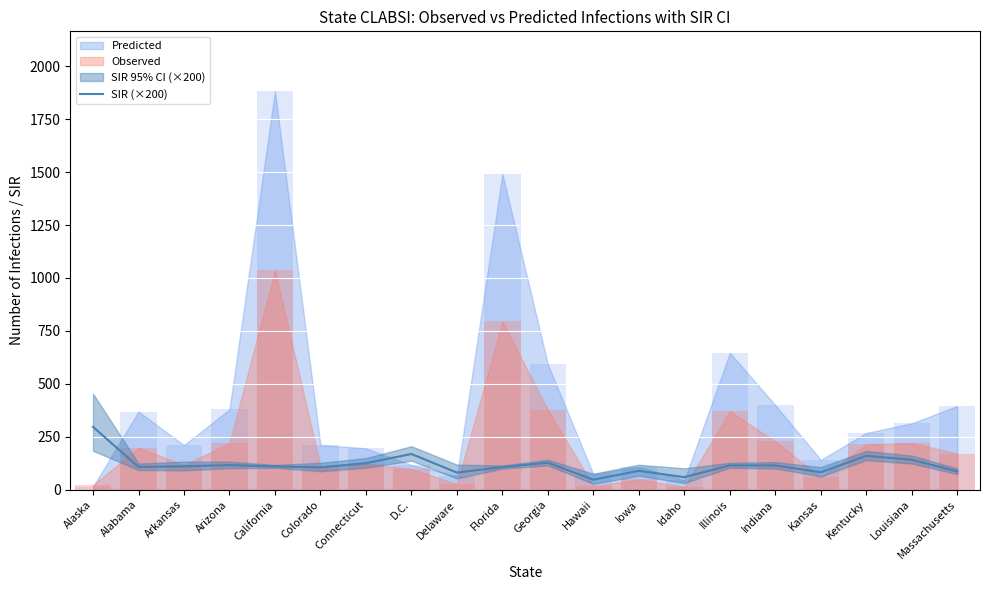

What is the label of the 14th bar from the left?

Idaho